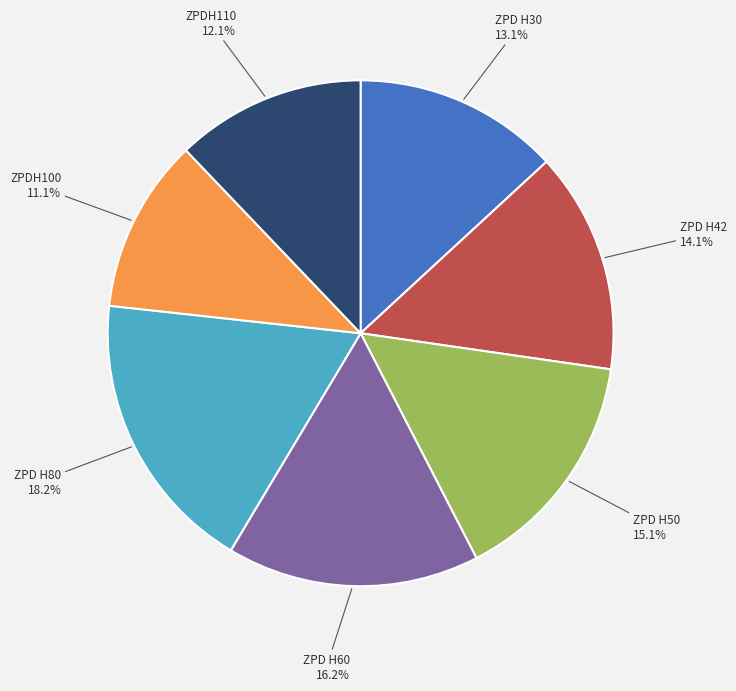

Is there a majority slice in this chart?

No